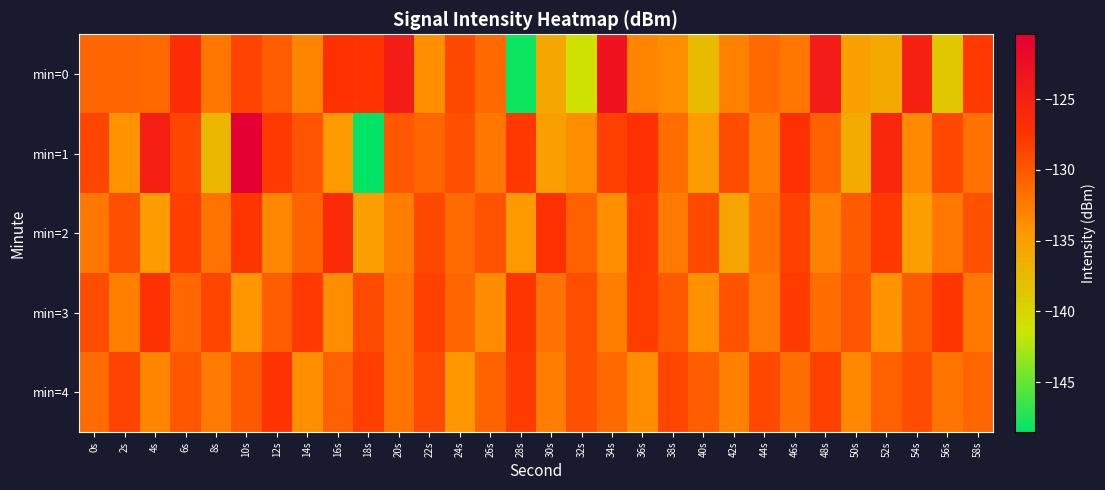

At which category does the chart reach its minimum across all series?

18s